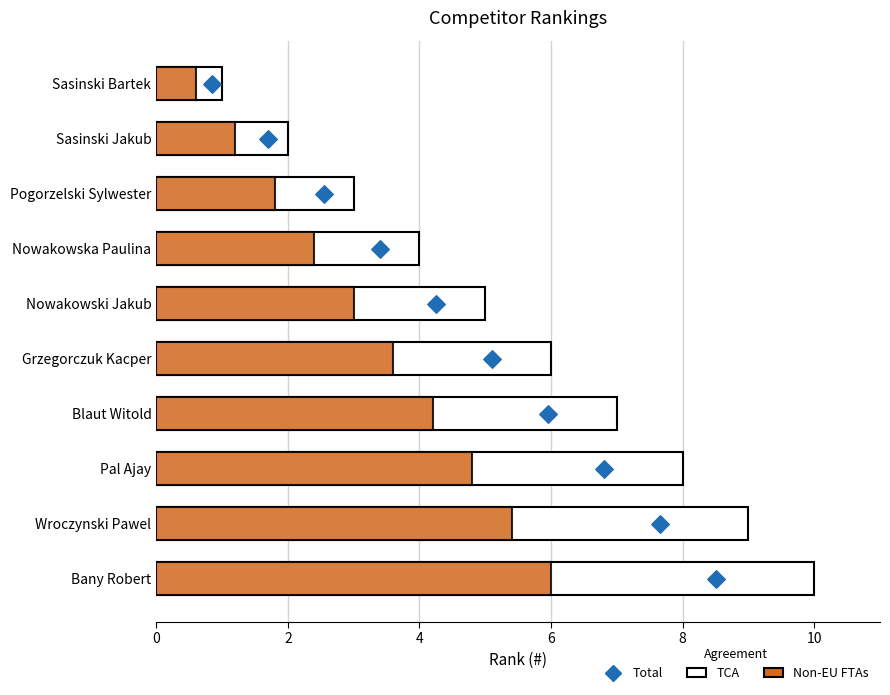

Is the value of TCA at 9 greater than the value of Total at 10?

No